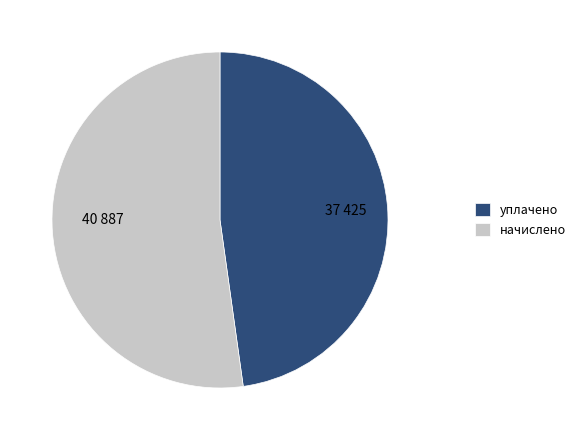

Is it true that уплачено is 57% of the pie?

False